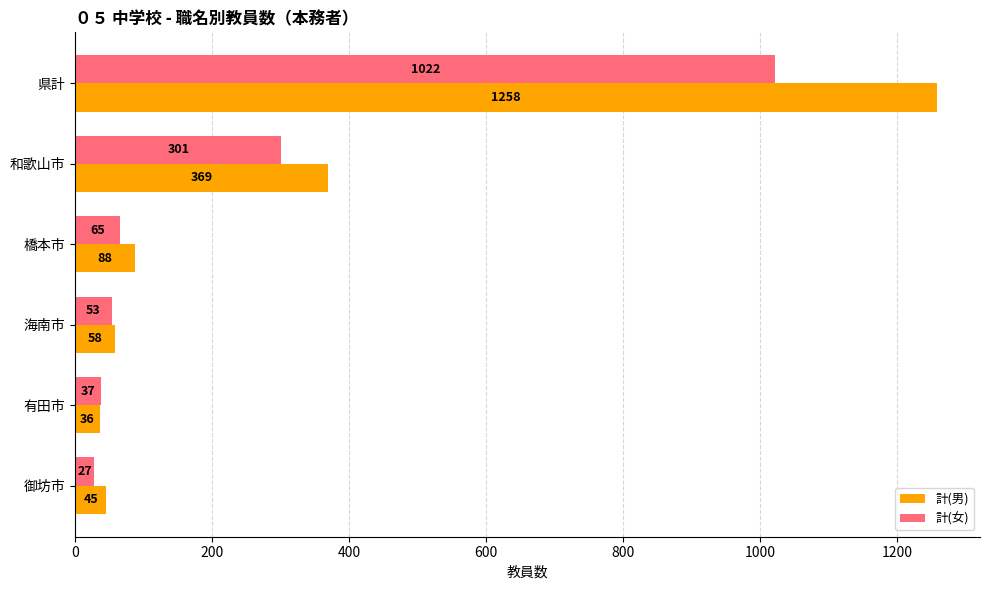

Between 県計 and 海南市, which series saw the biggest shift?

計(男)